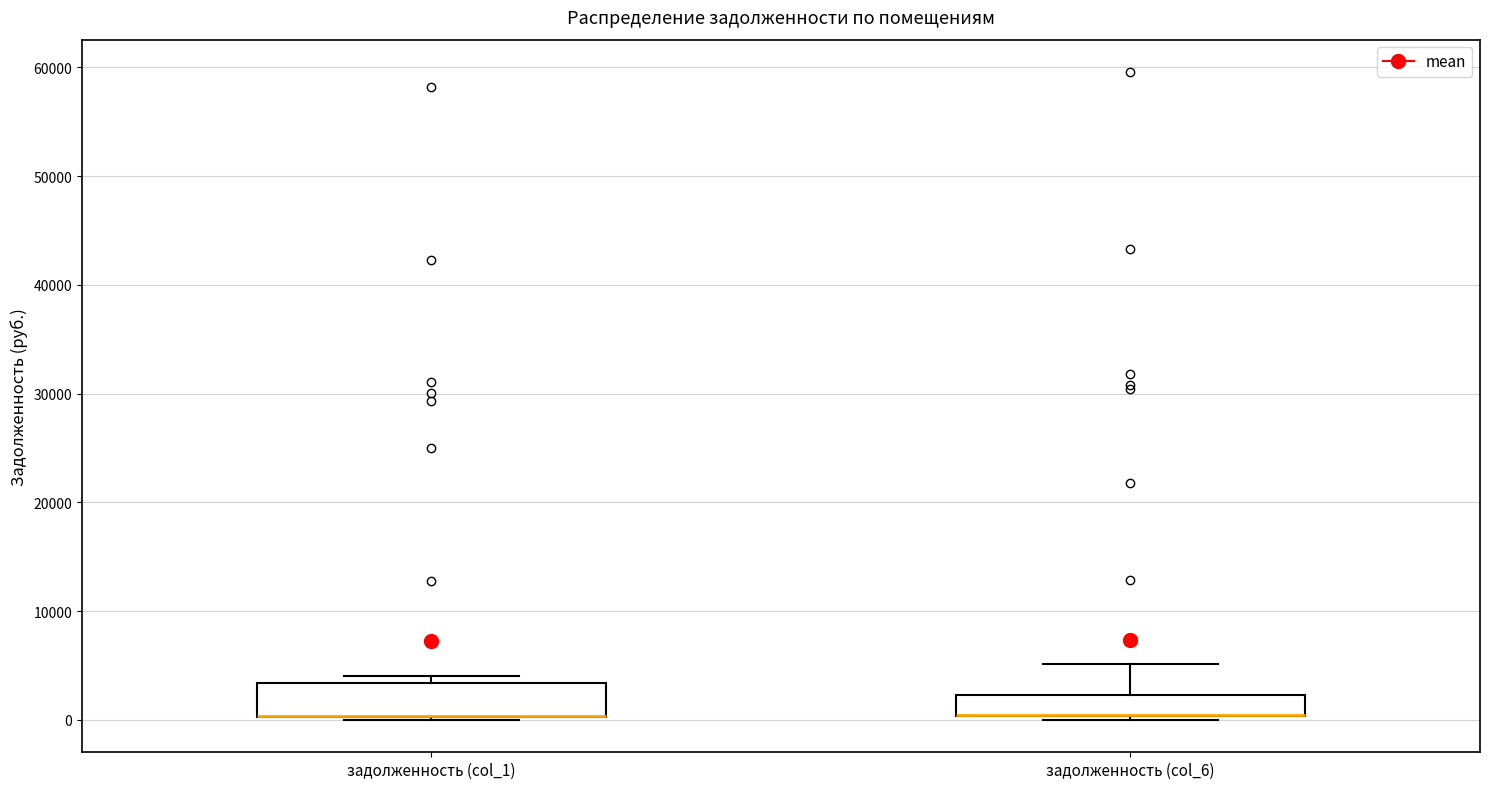

Reading left to right, read every box against the y-axis: the position of its median line, the range the box covers, and the ends of its whiskers. The values are not printed on the chart, so give them approximately, as read against the axis.

задолженность (col_1): median 0 (drawn on the box's lower edge), box 0 to 3000, whiskers 0 to 4000
задолженность (col_6): median 0 (drawn on the box's lower edge), box 0 to 2000, whiskers 0 (just below the box's lower edge) to 5000